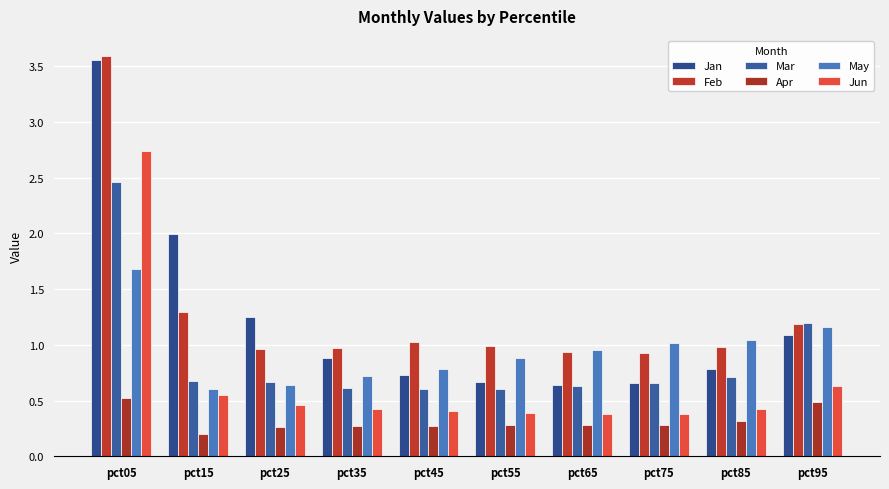

The value of Apr at pct05 is 0.9. True or false?

False